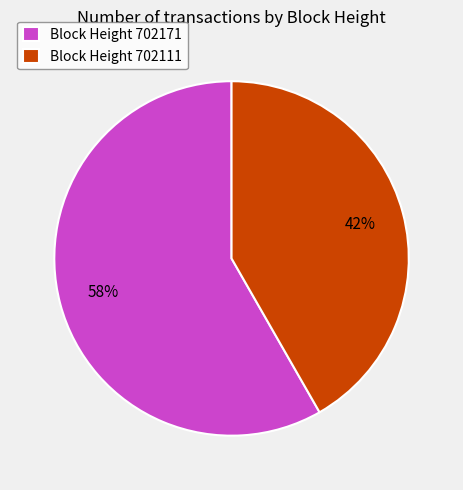

To the nearest percent, what is the average slice percentage?

50%